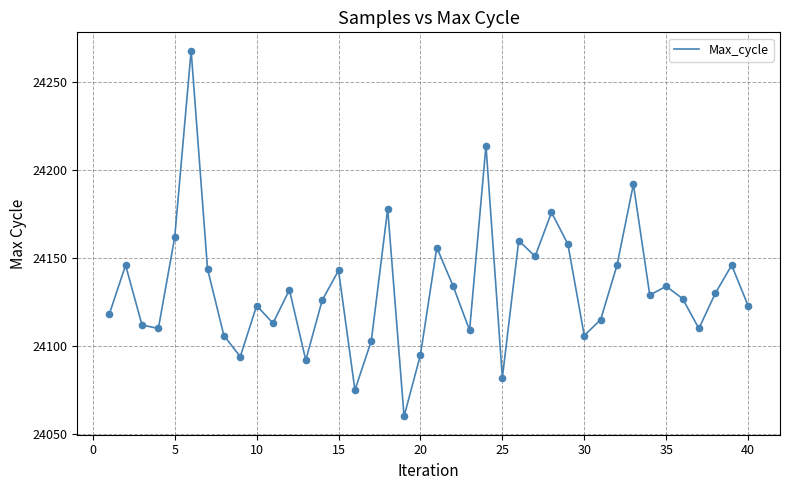

What is the greatest value displayed?

24268